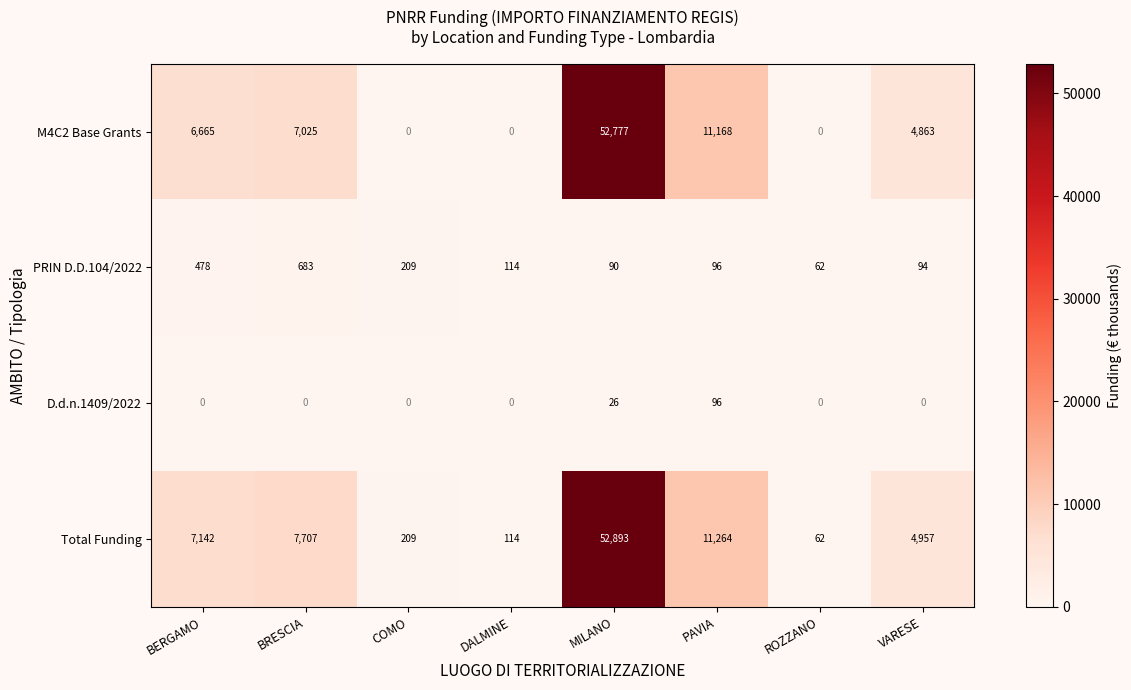

Rank the series at BERGAMO from highest to lowest value.

Total Funding, M4C2 Base Grants, PRIN D.D.104/2022, D.d.n.1409/2022